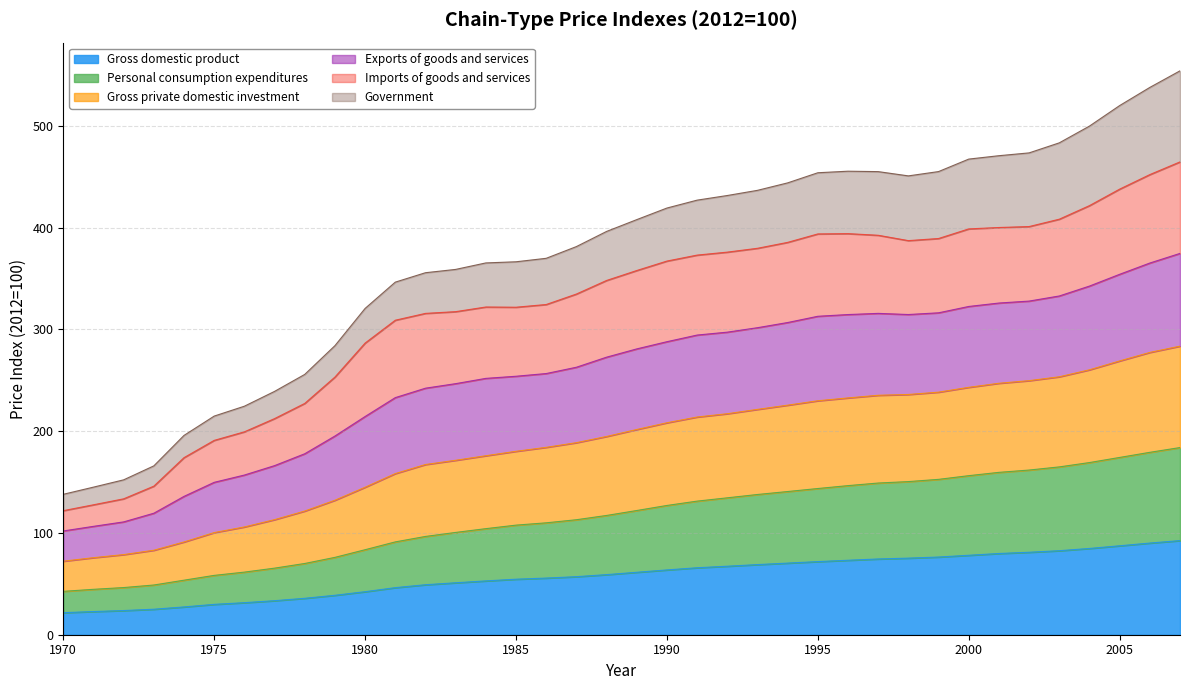

How many data points in Gross domestic product are less than 61?

19